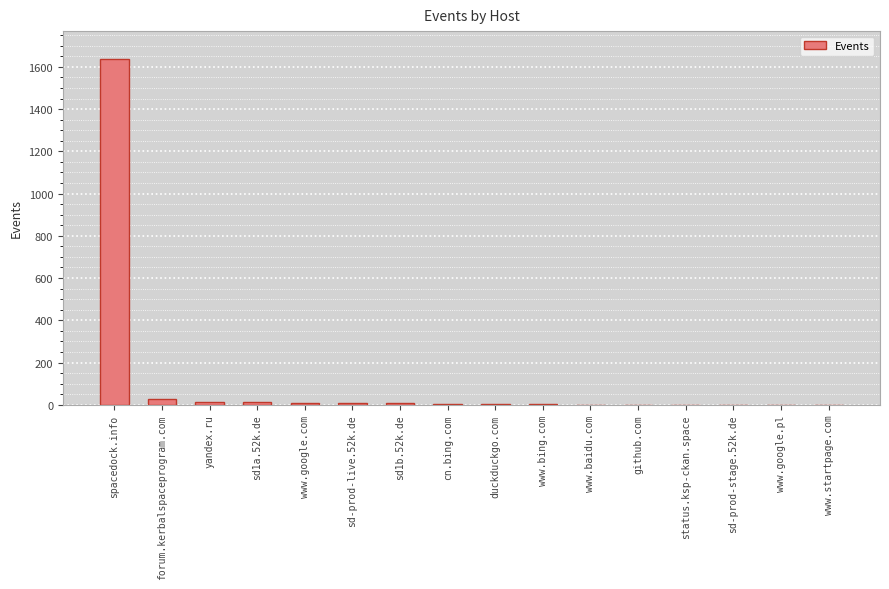

What is the maximum value shown in the chart?

1638